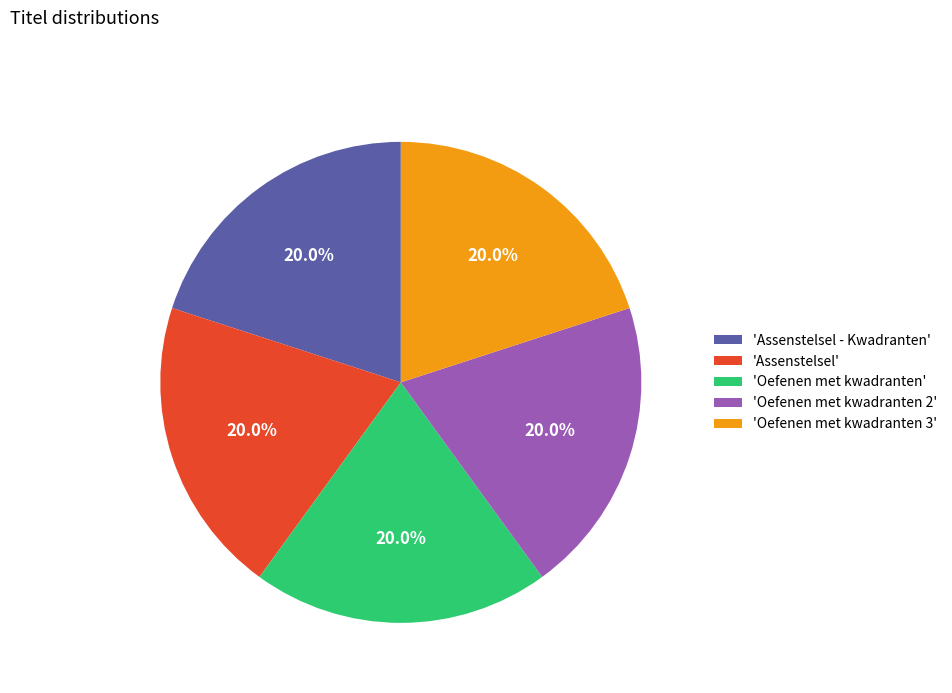

What percentage do 'Oefenen met kwadranten' and 'Assenstelsel - Kwadranten' together represent?

40.0%